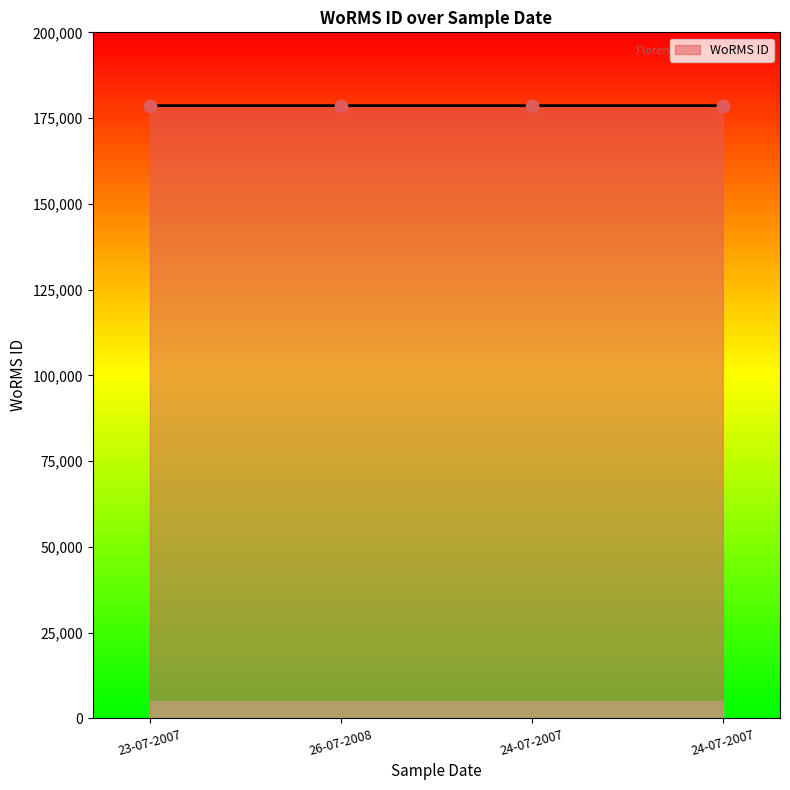

What is the ratio of the value at 26-07-2008 to the value at 23-07-2007?

1.0